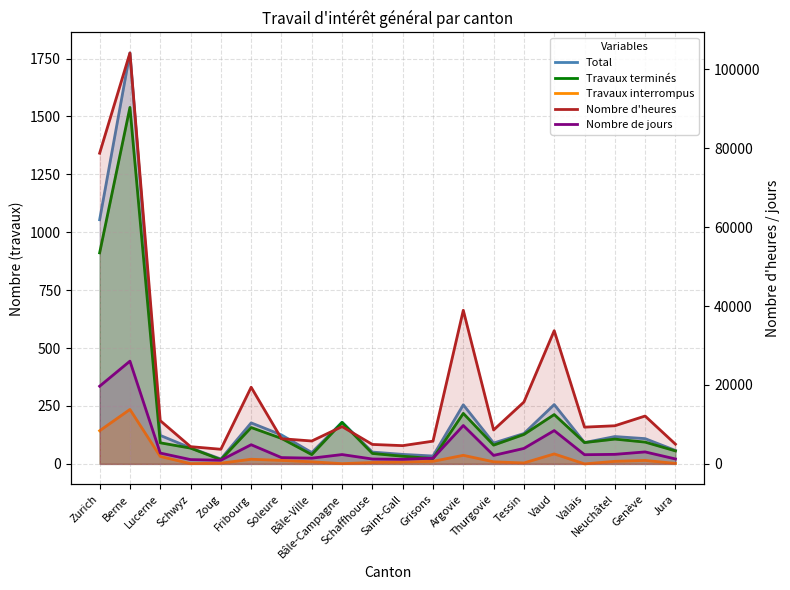

Which series has the largest total across all categories?

Nombre d'heures